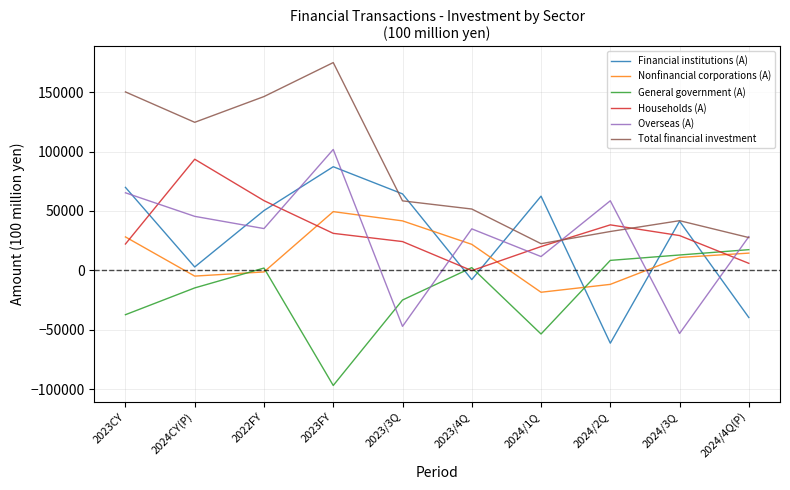

The value of Financial institutions (A) at 2023CY is 33688. True or false?

False